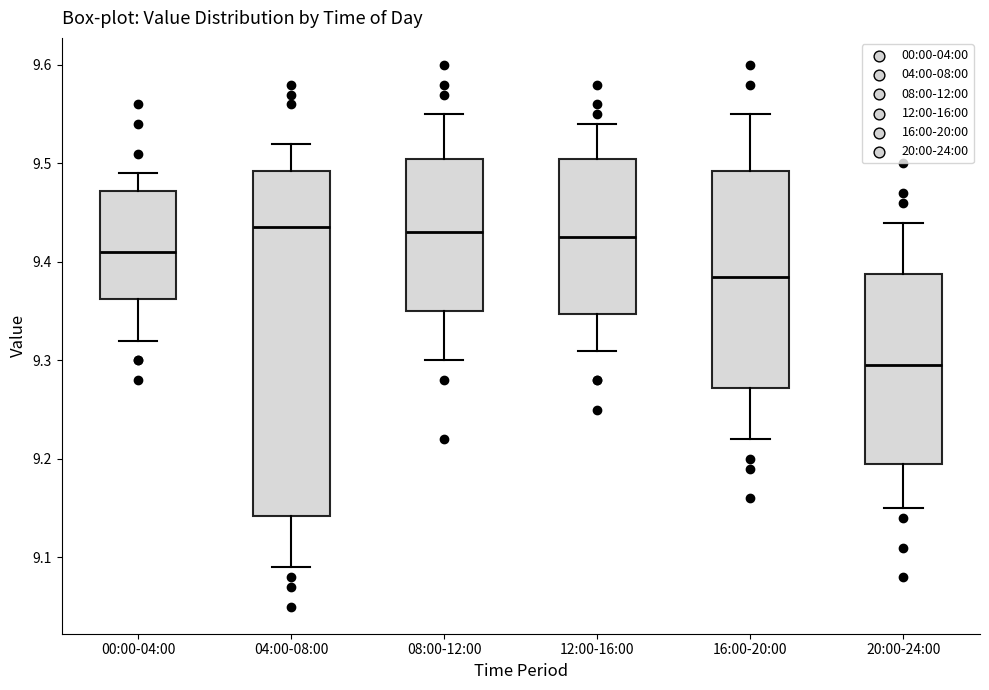

Which box is the tallest, from its lower edge to its upper edge?

04:00-08:00